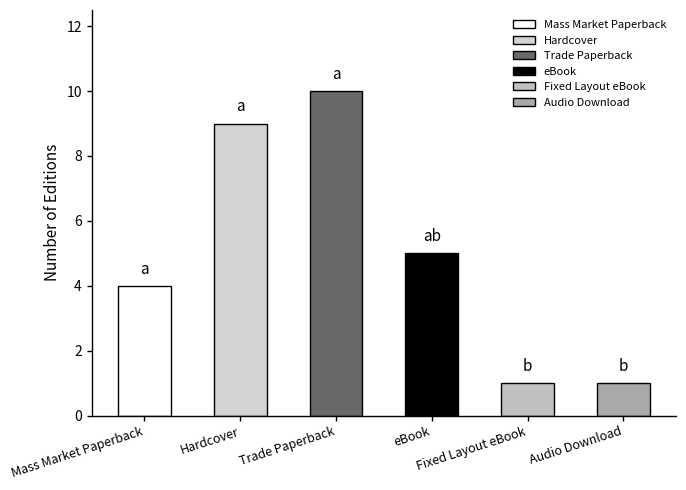

The value at Fixed Layout eBook is 1. True or false?

False